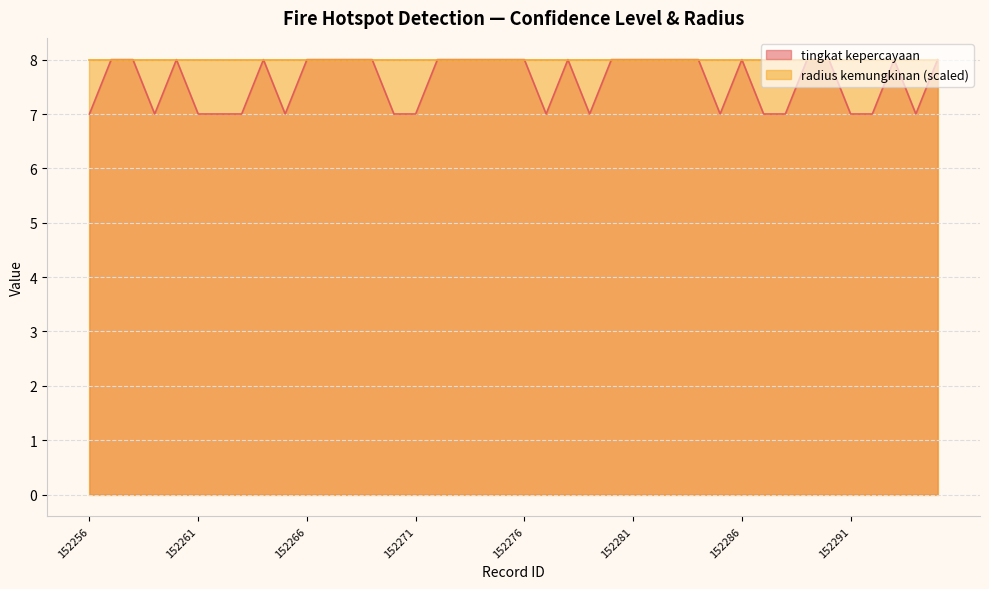

Approximately how many times larger is the value at 152262 compared to 152279?

1.0